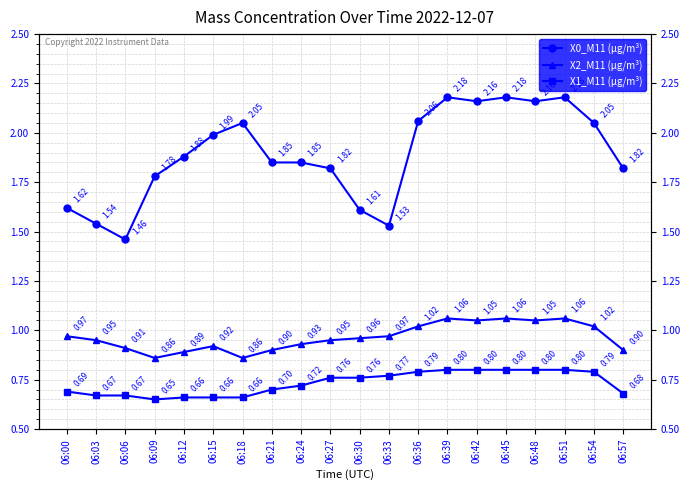

True or false: X1_M11 (μg/m³) and X2_M11 (μg/m³) intersect in this chart.

False